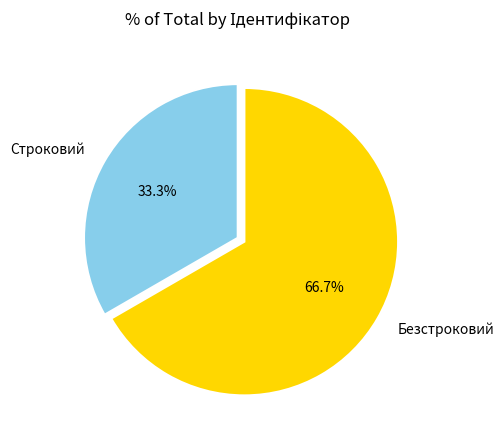

To the nearest percent, what percentage of the pie is Безстроковий?

67%